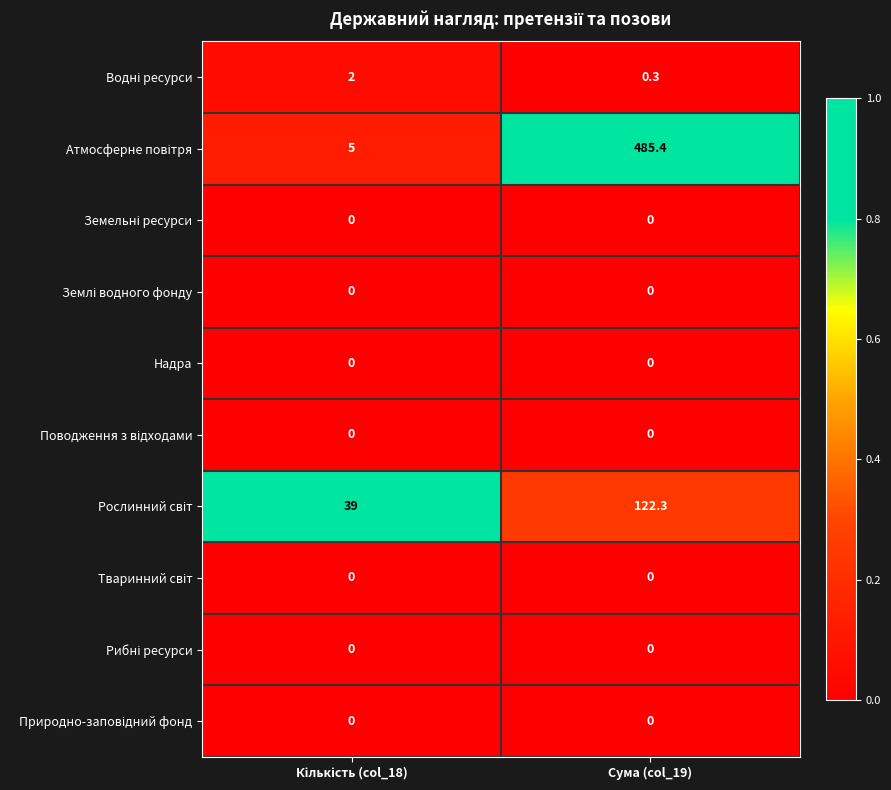

Count the number of categories in the chart.

2